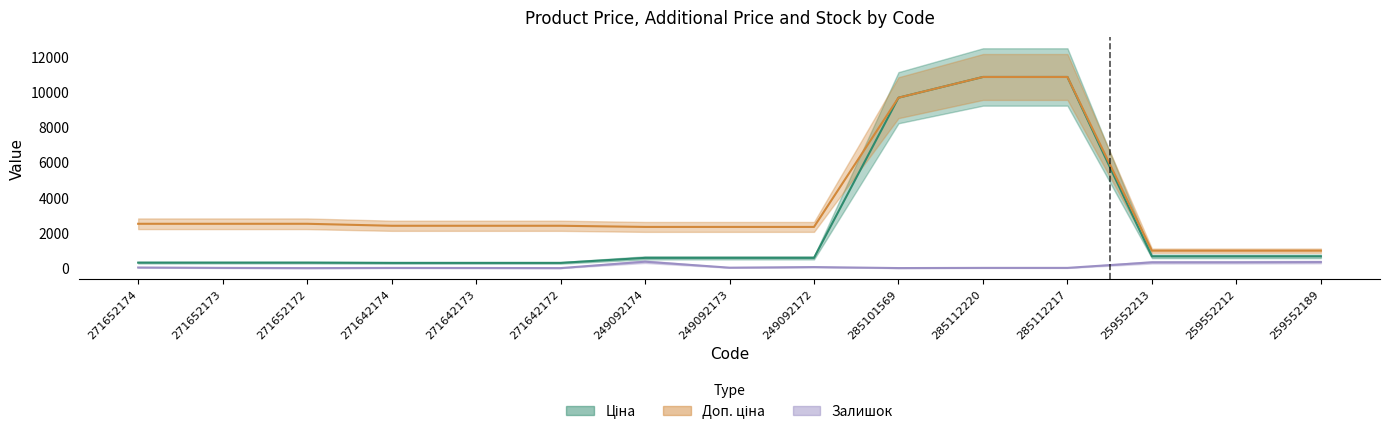

True or false: Залишок and Доп. ціна cross at least once.

False